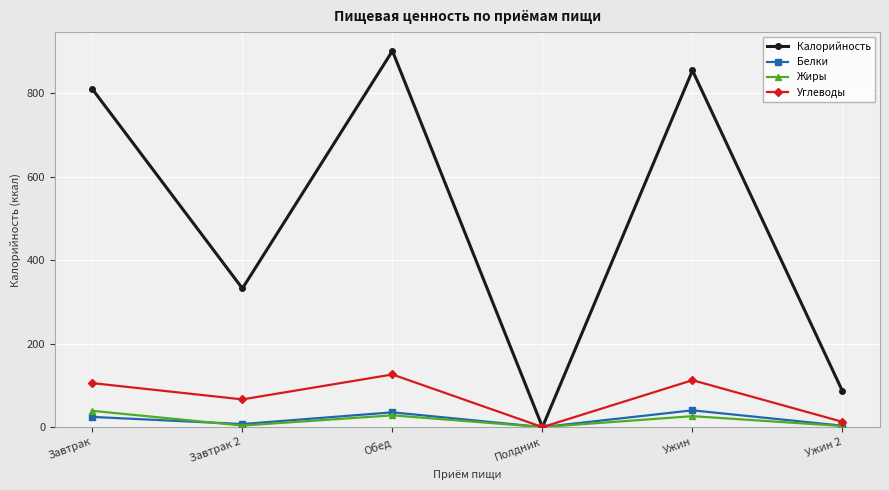

Does the chart have visible grid lines?

Yes